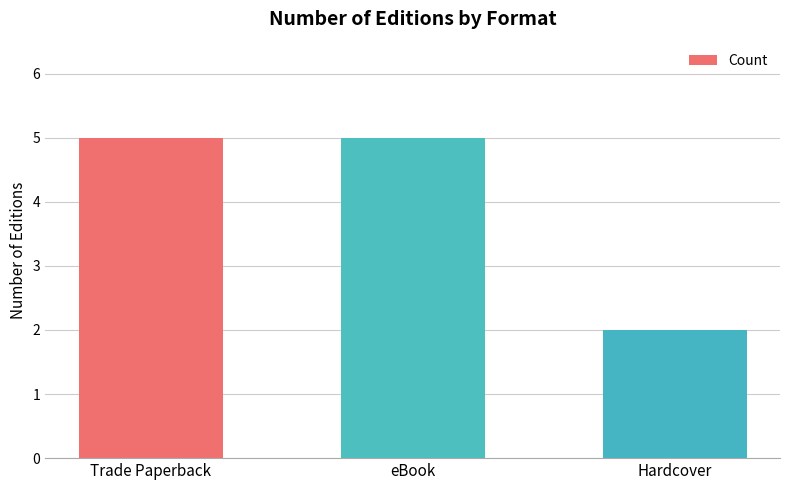

What is the label of the 2nd bar from the right?

eBook